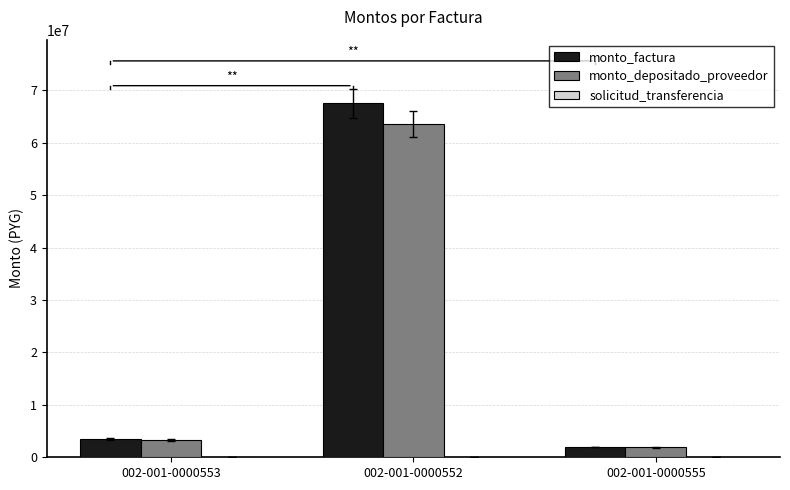

What is the maximum value for monto_factura?

67515000